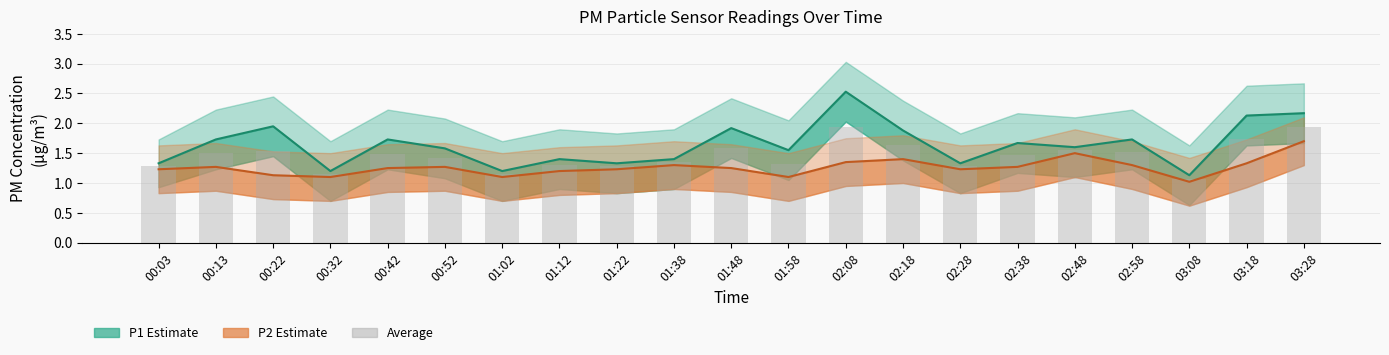

Is the value of P2 (PM2.5) at 02:48 greater than the value of P1 (PM10) at 02:28?

Yes